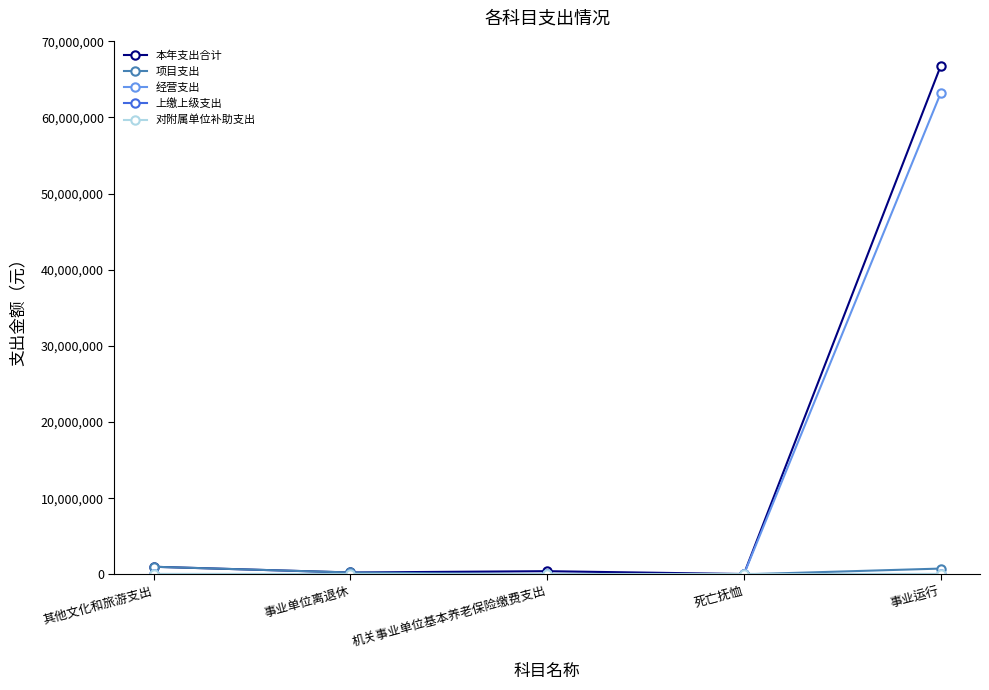

Between 机关事业单位基本养老保险缴费支出 and 死亡抚恤, which series saw the biggest shift?

本年支出合计